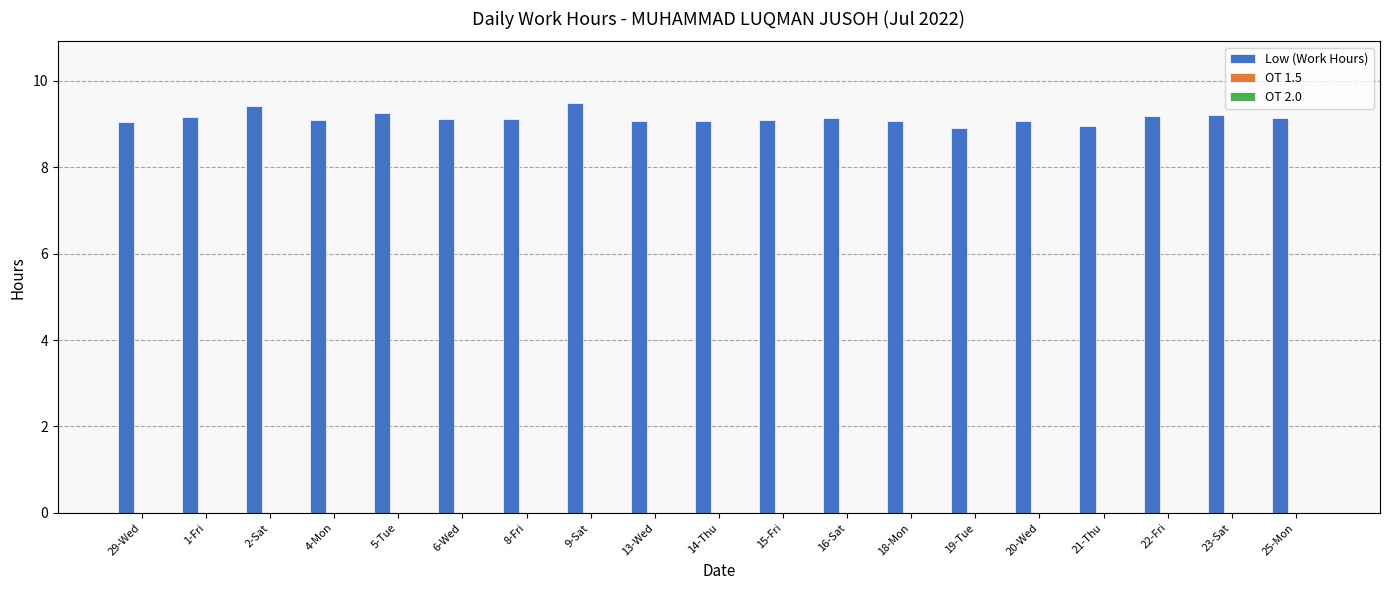

What is the maximum value shown in the chart?

9.5